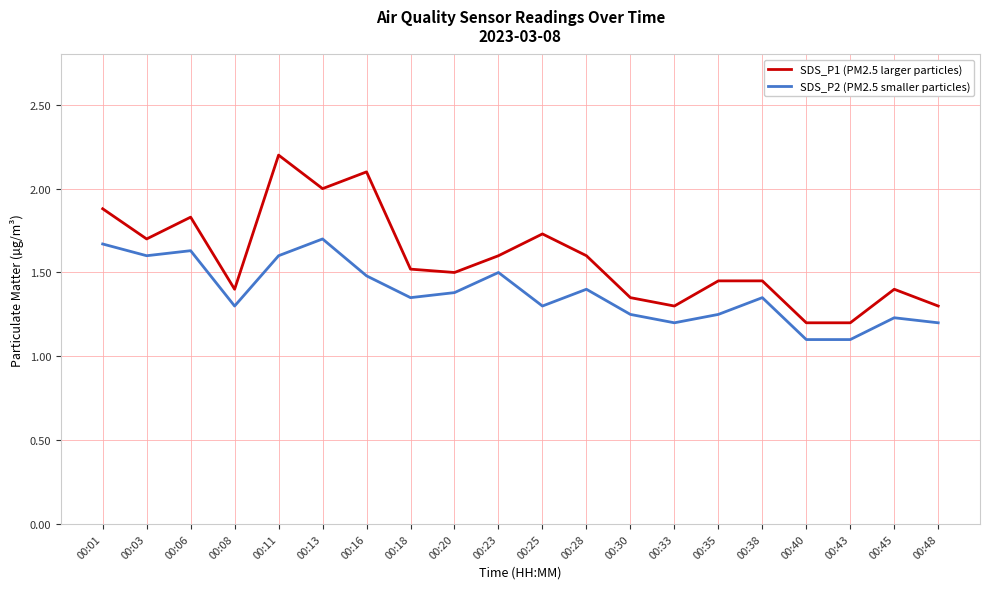

The value of SDS_P2 (PM2.5 smaller particles) at 00:45 is 0.6. True or false?

False